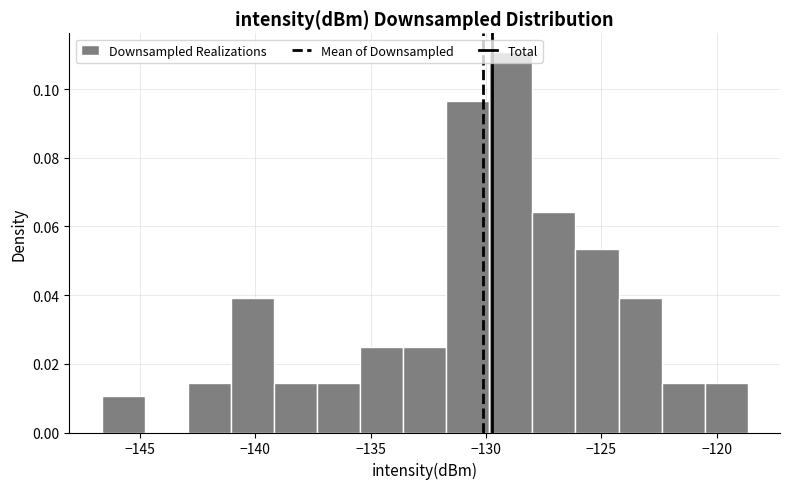

Around what value on the x-axis is the tallest bar? Give the approximate position of its centre, as read against the axis.

-129.0